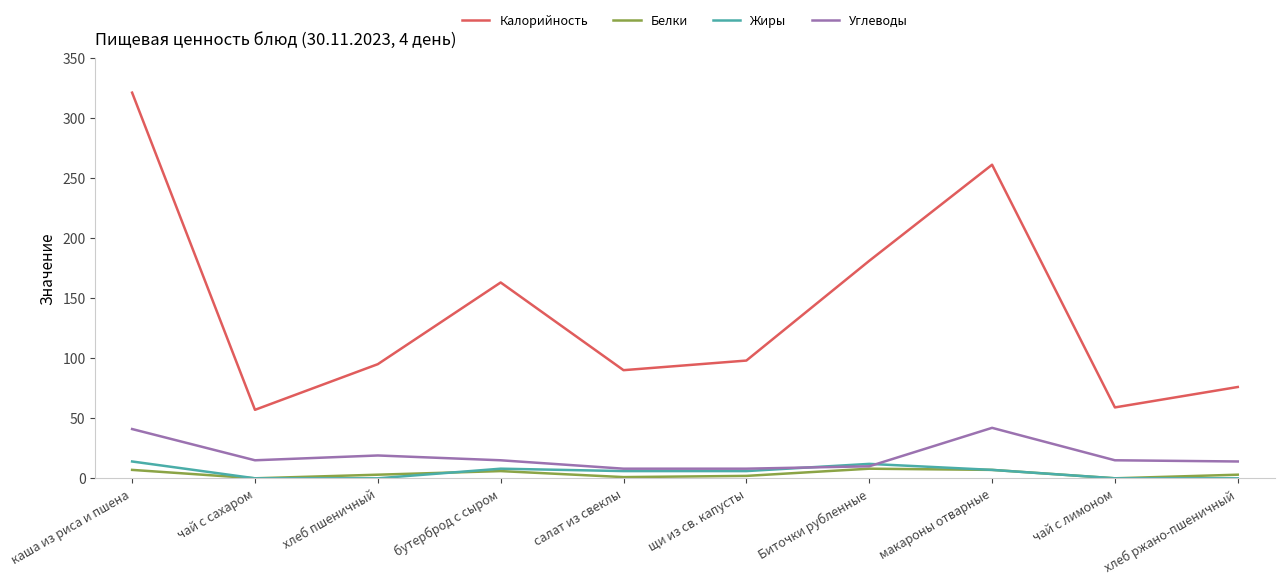

List the series in order of their peak value, highest first.

Калорийность, Углеводы, Жиры, Белки